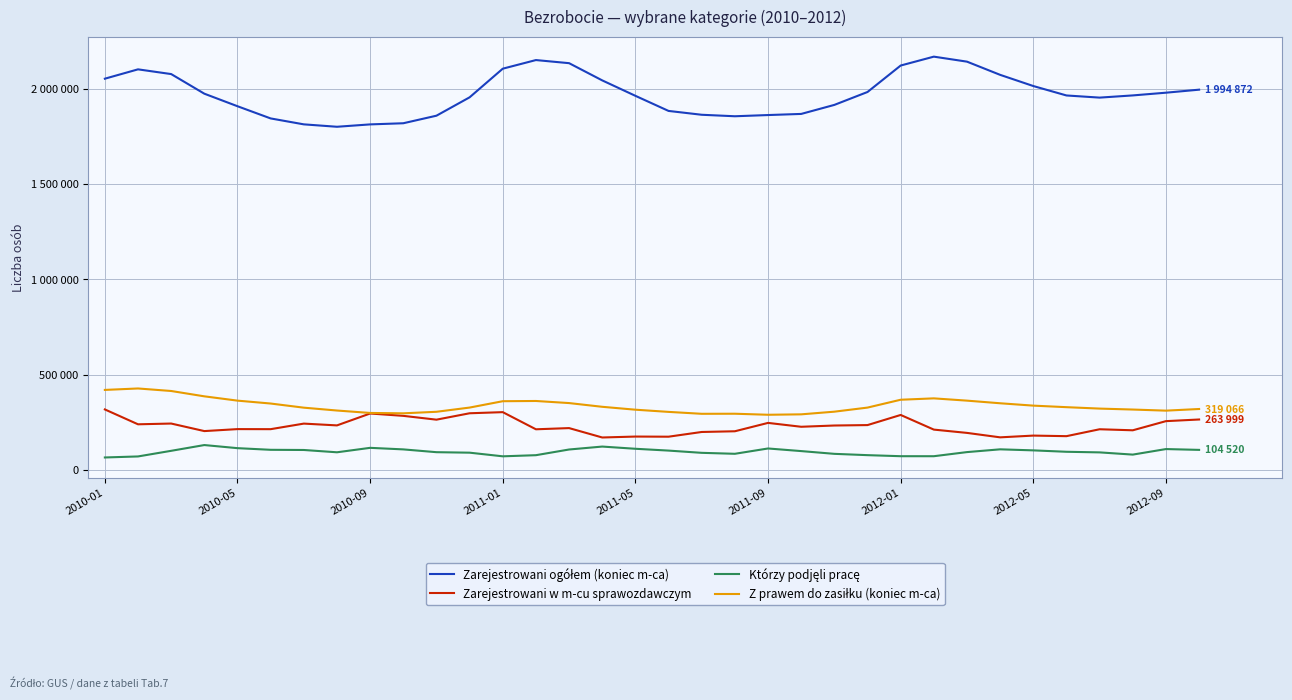

Does the chart display data point markers on the line(s)?

No